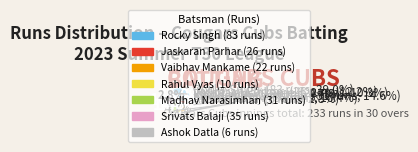

The Srivats Balaji slice represents 16% of the pie. True or false?

True